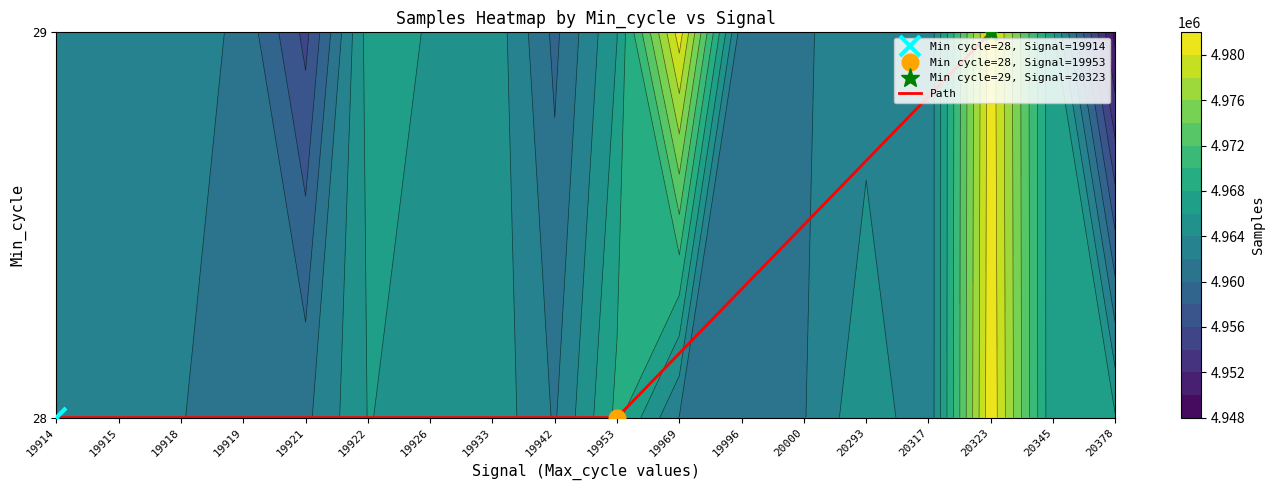

Count the number of values greater than 0.

1